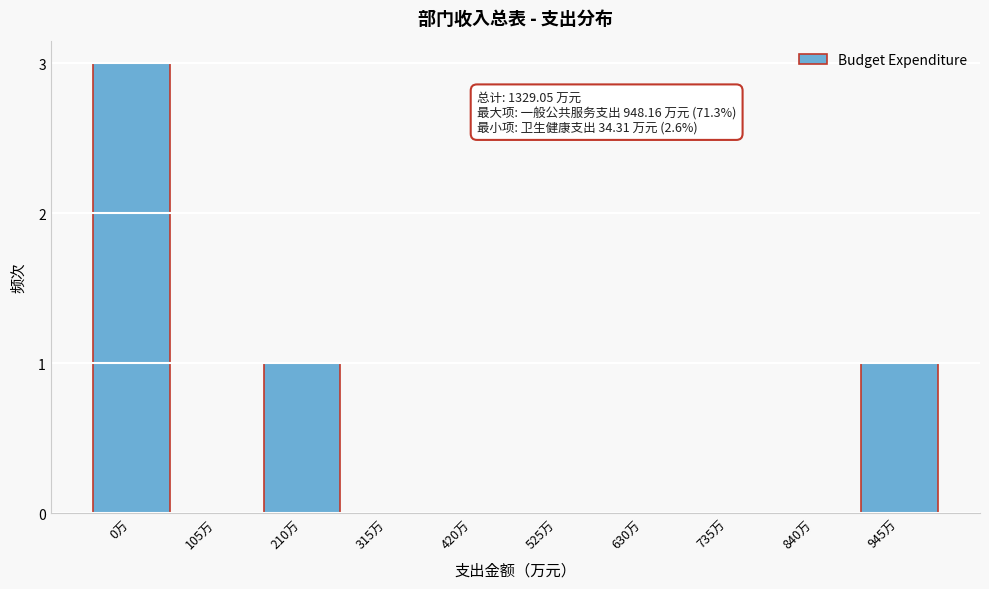

Reading right to left, what are all the values shown in this chart?

945万=1	840万=0	735万=0	630万=0	525万=0	420万=0	315万=0	210万=1	105万=0	0万=3